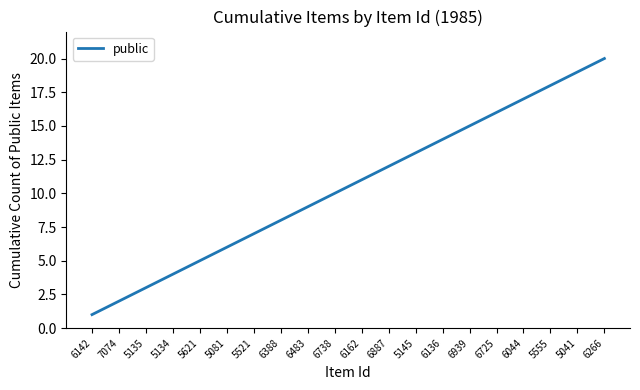

At which category does the chart reach its peak across all series?

6266